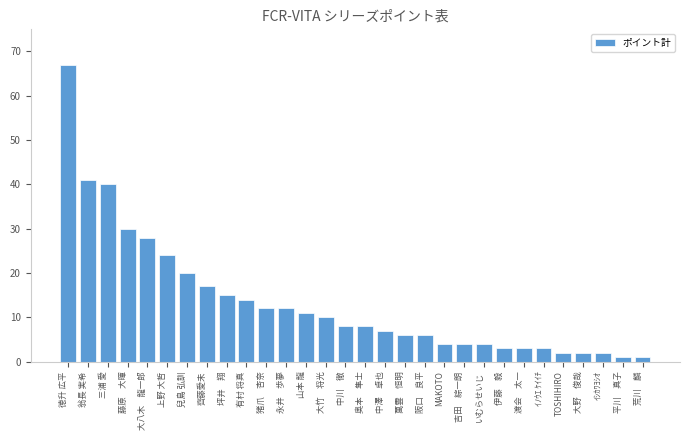

True or false: the data shows 9 at 齊藤愛未.

False